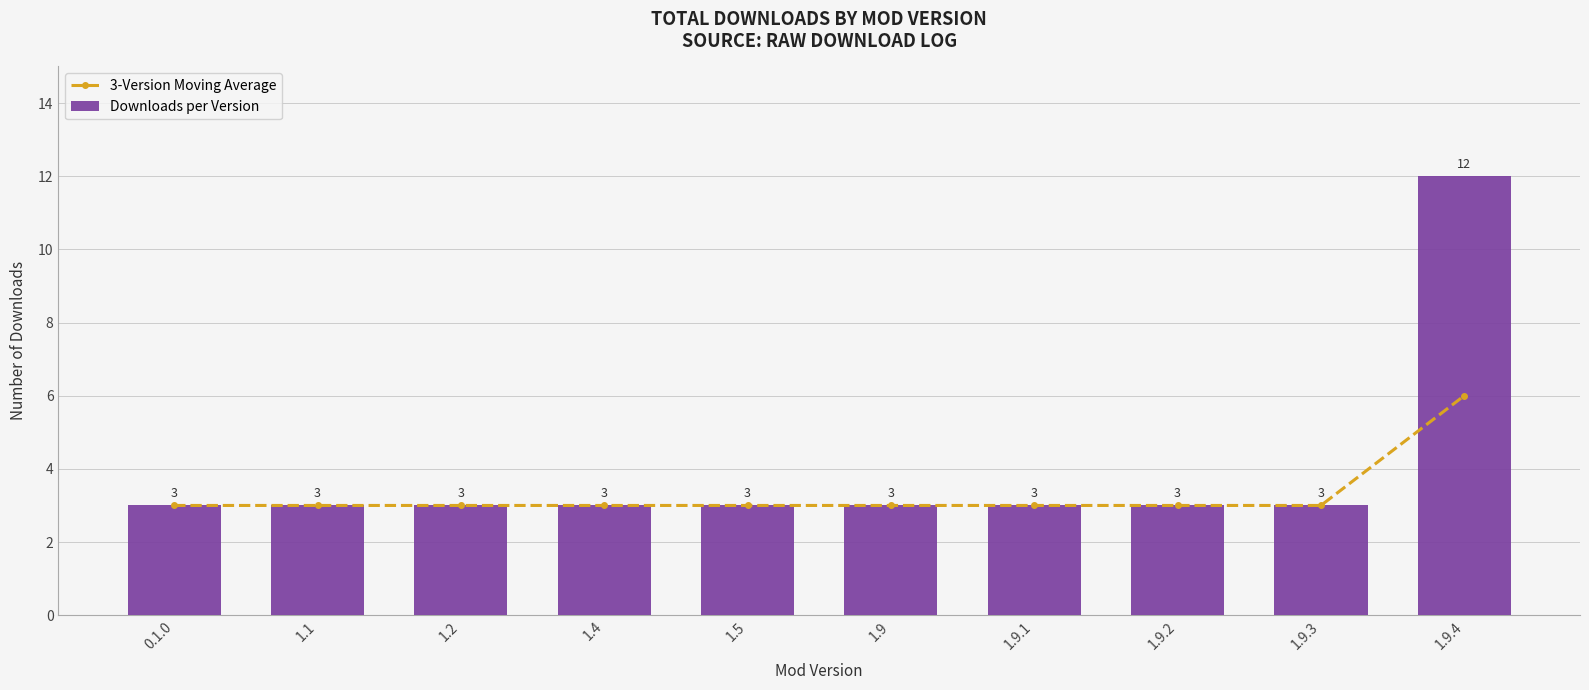

Reading right to left, transcribe all the data shown in this chart.

3-Version Moving Average: 6	3	3	3	3	3	3	3	3	3
Downloads per Version: 12	3	3	3	3	3	3	3	3	3